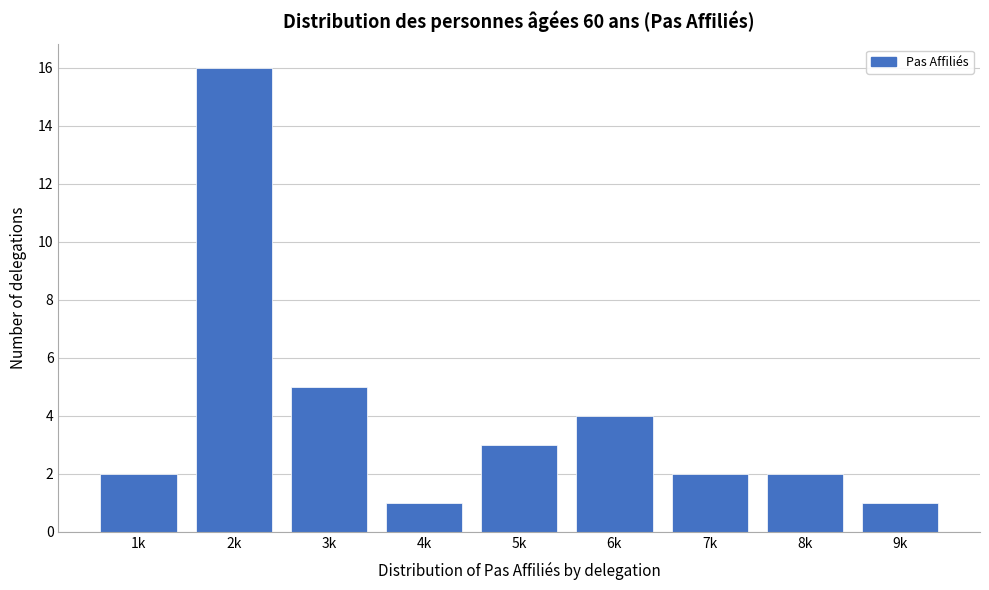

Reading right to left, extract all data points from this chart.

1	2	2	4	3	1	5	16	2